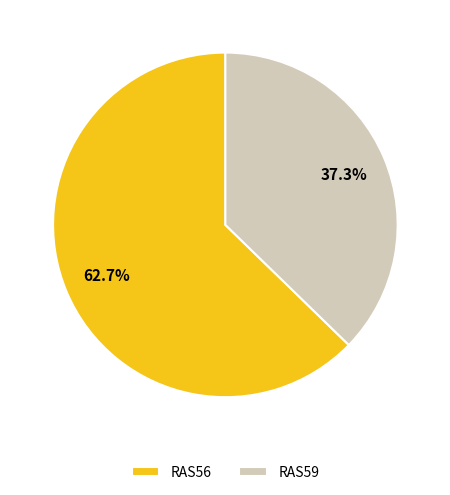

How many slices are in this pie chart?

2